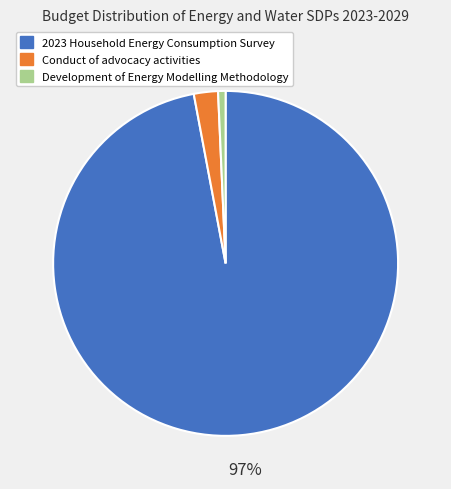

True or false: 2023 Household Energy Consumption Survey accounts for 97% of the total.

True